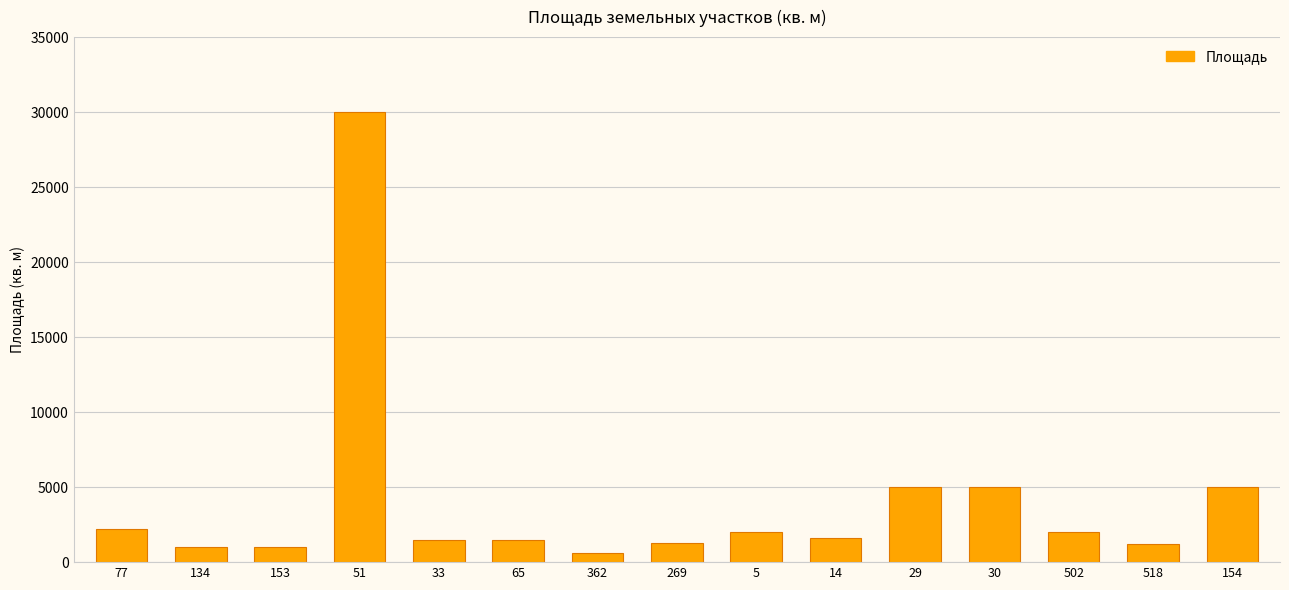

Between 65 and 77, which is larger?

77